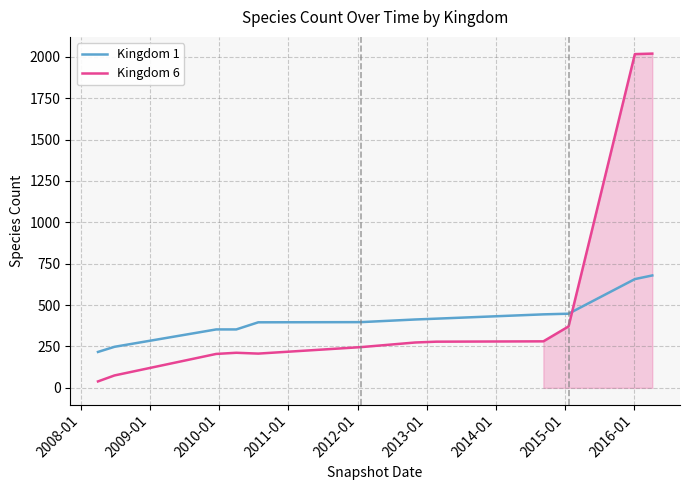

List the series in order of their peak value, lowest first.

Kingdom 1, Kingdom 6